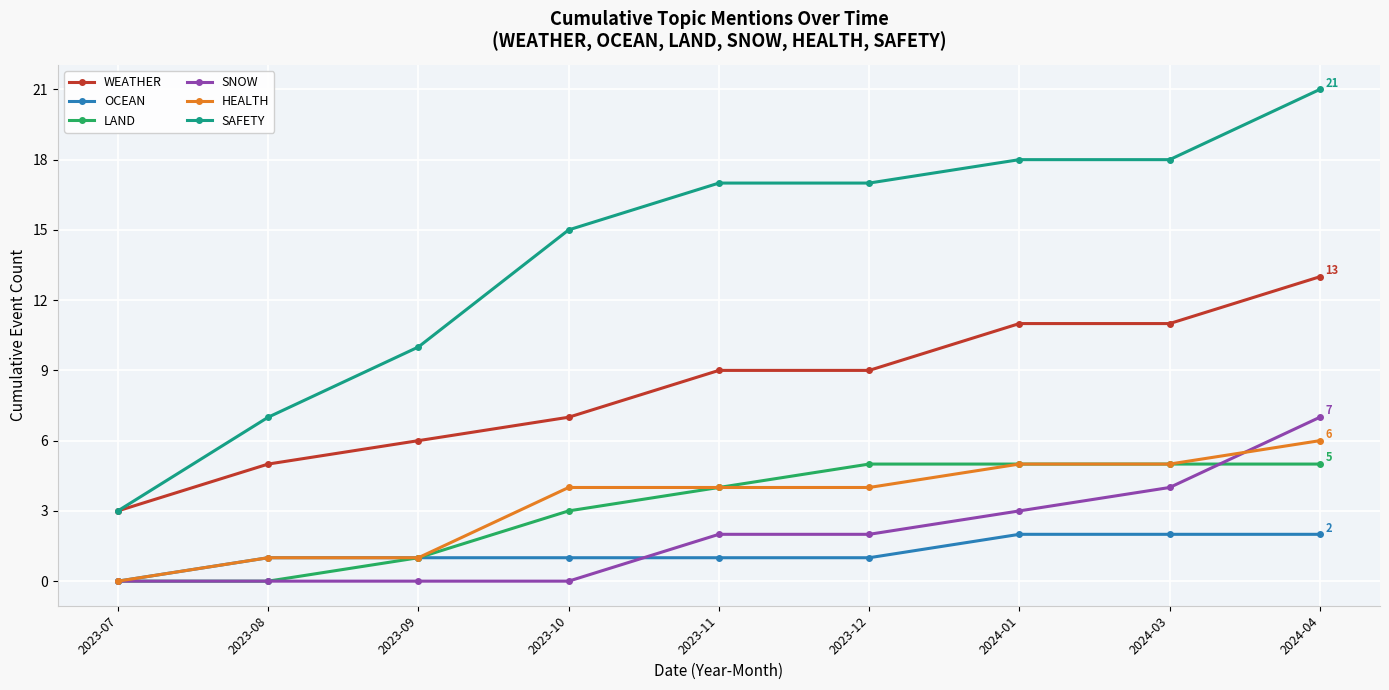

What is the difference between the maximum and minimum values in the HEALTH series?

6